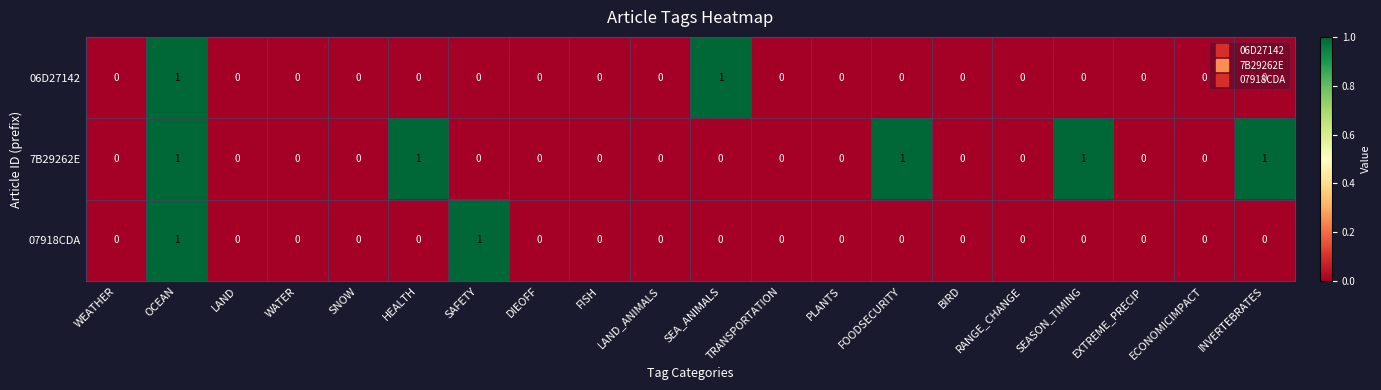

How many 07918CDA values are between 0 and 1?

20